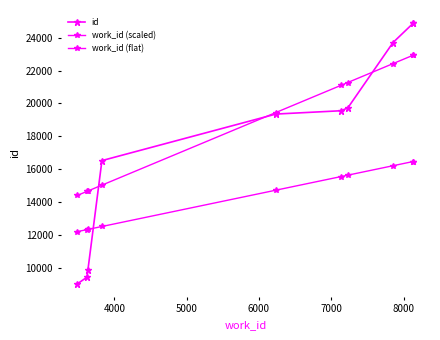

Is this an area chart (filled region under the line)?

No